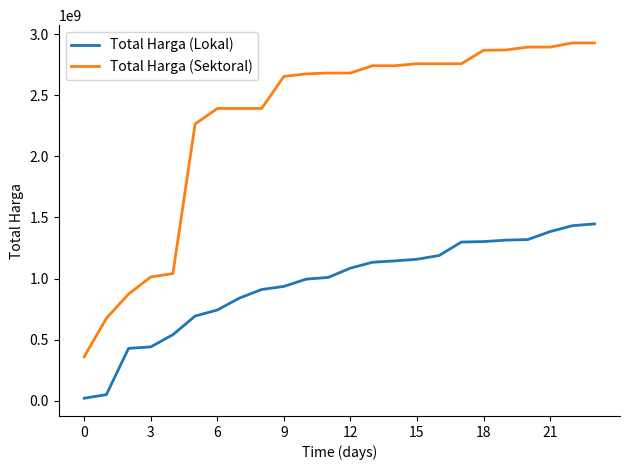

Which series has the largest total across all categories?

Total Harga (Sektoral)